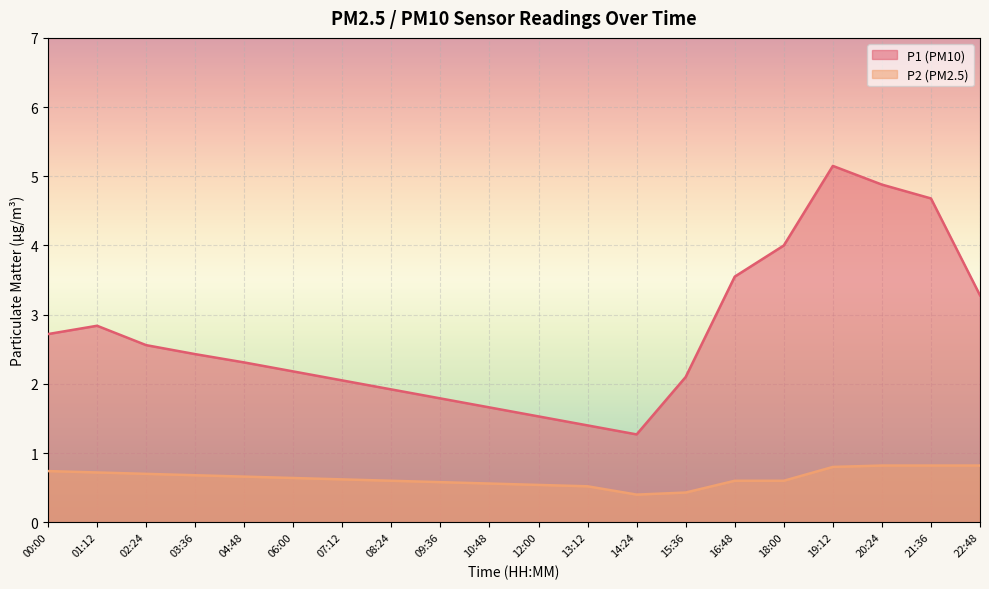

List the labels in order of P2 value, largest first.

20:24, 21:36, 22:48, 19:12, 00:00, 01:12, 02:24, 03:36, 04:48, 06:00, 07:12, 08:24, 16:48, 18:00, 09:36, 10:48, 12:00, 13:12, 15:36, 14:24